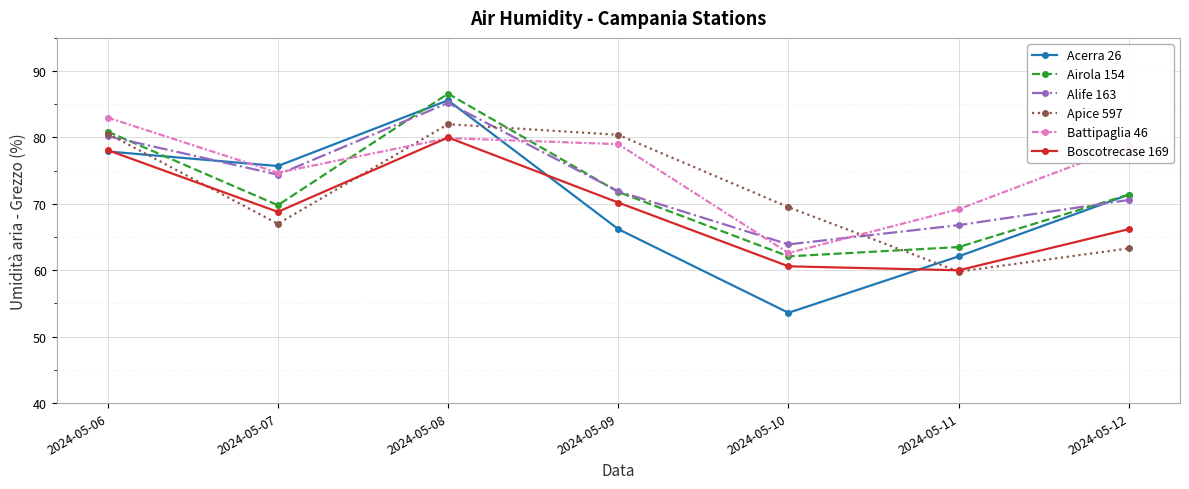

True or false: Alife 163 has more than 1 points higher than both neighbors.

False